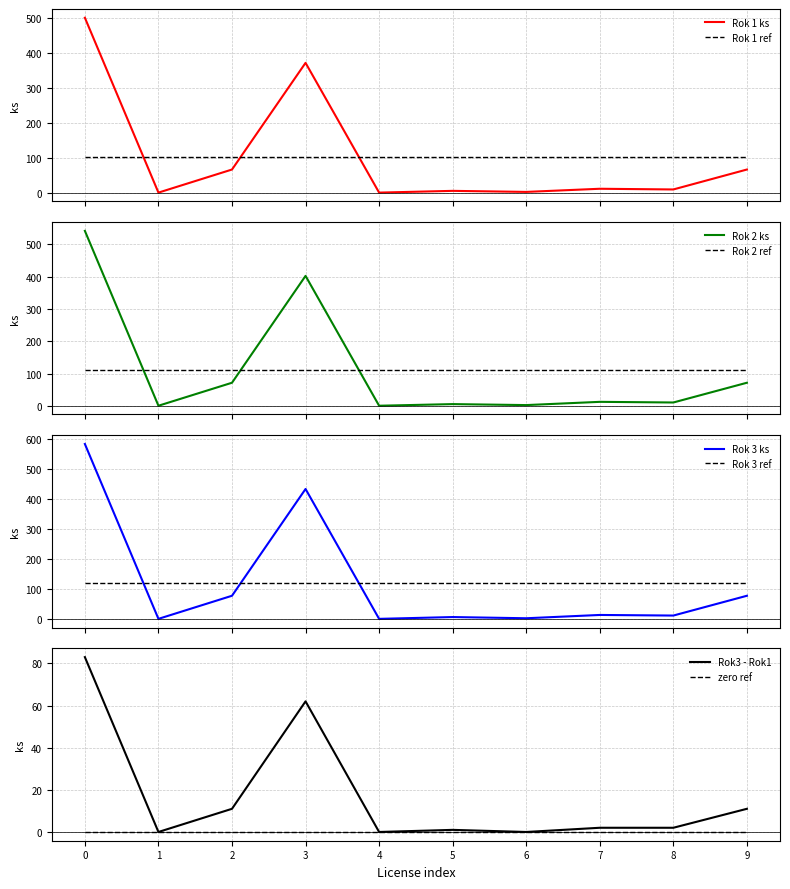

Which series ends up on top after the final intersection of Rok 1 ks and Rok 1 ref?

Rok 1 ref